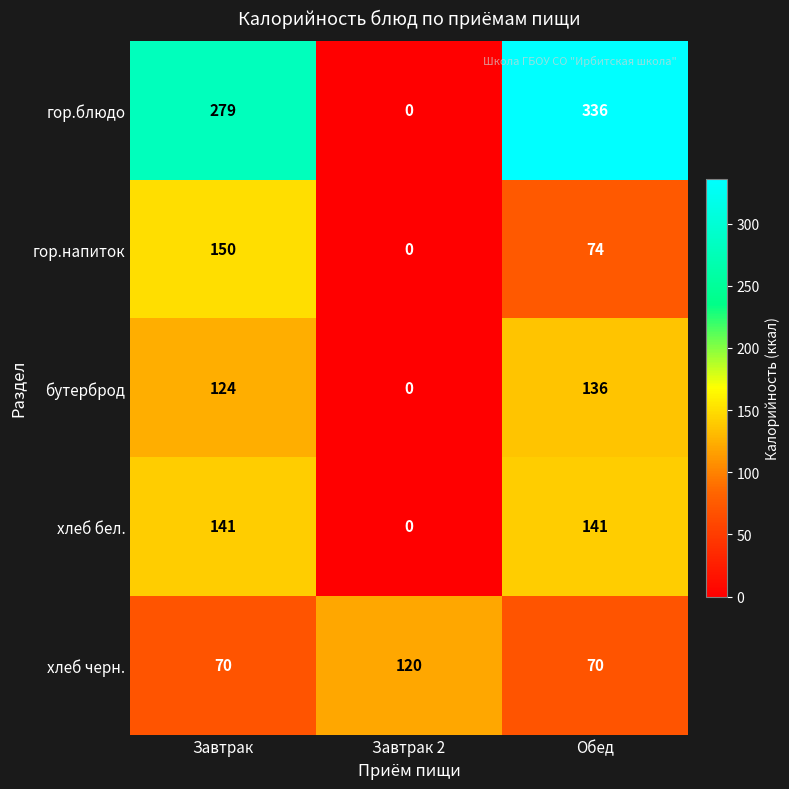

How many хлеб бел. values are between 0 and 141?

3